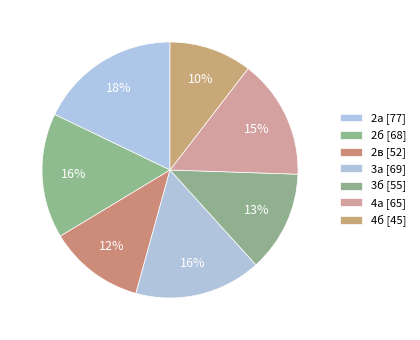

Count the number of slices in the pie.

7